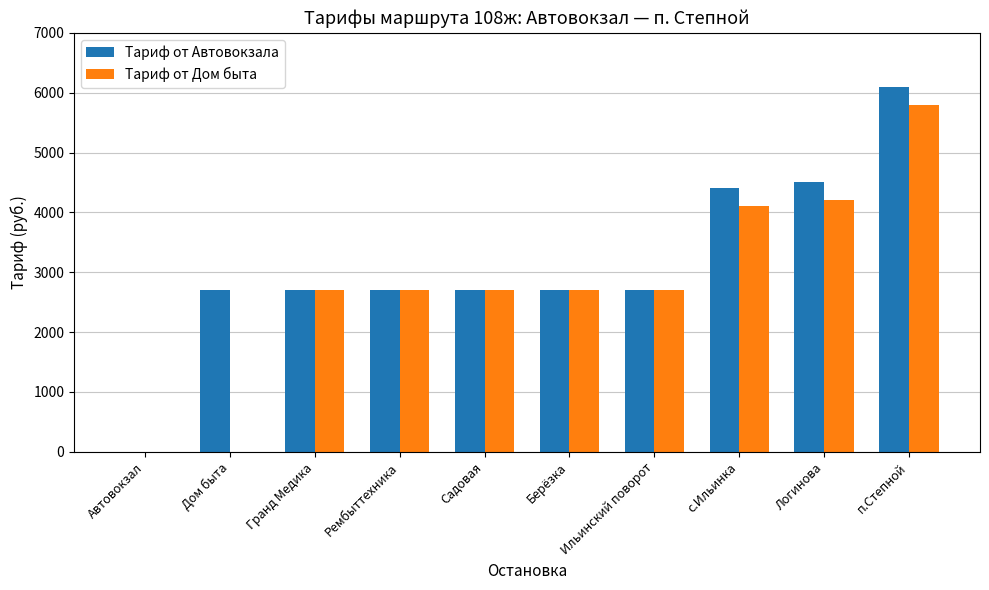

Is it true that Тариф от Дом быта equals 6394 at Логинова?

False